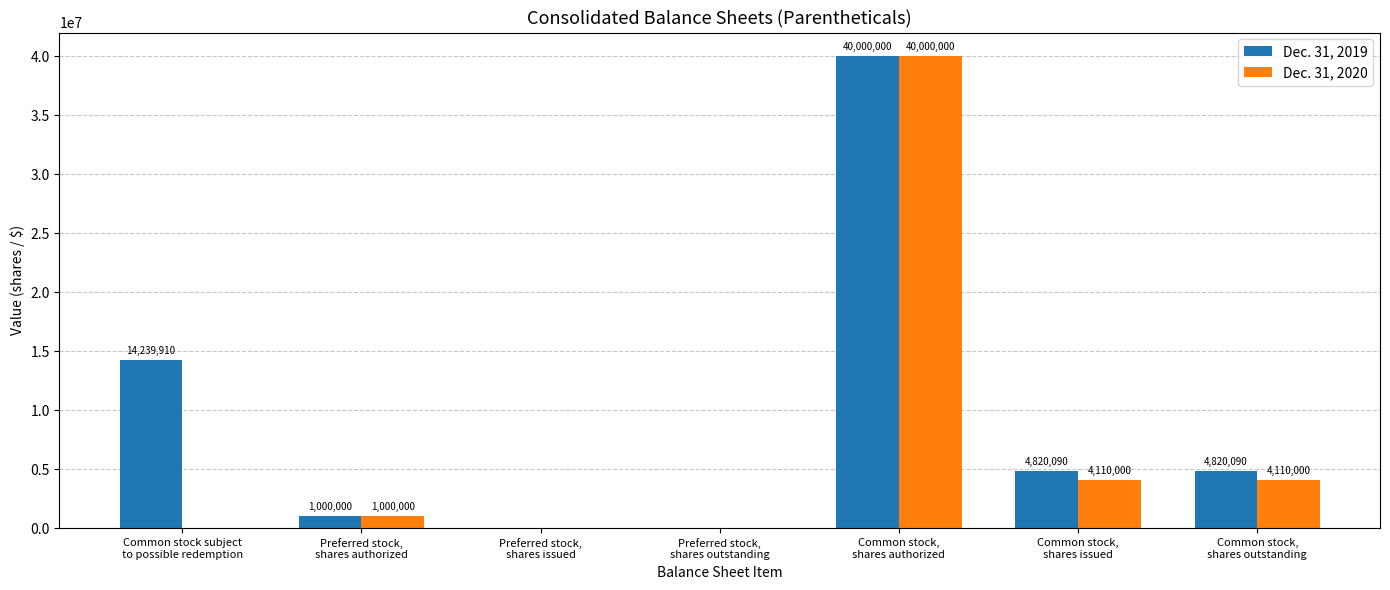

How many values in Dec. 31, 2019 are above zero?

5